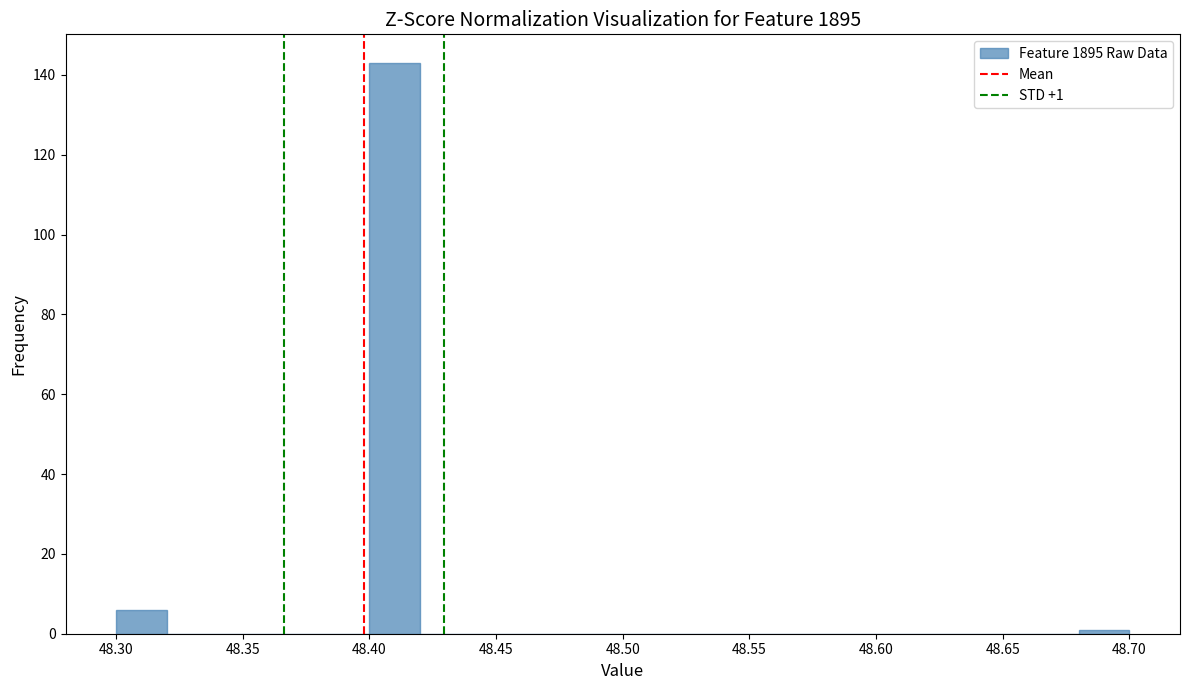

Which range on the x-axis has the tallest bar?

48.40 to 48.42